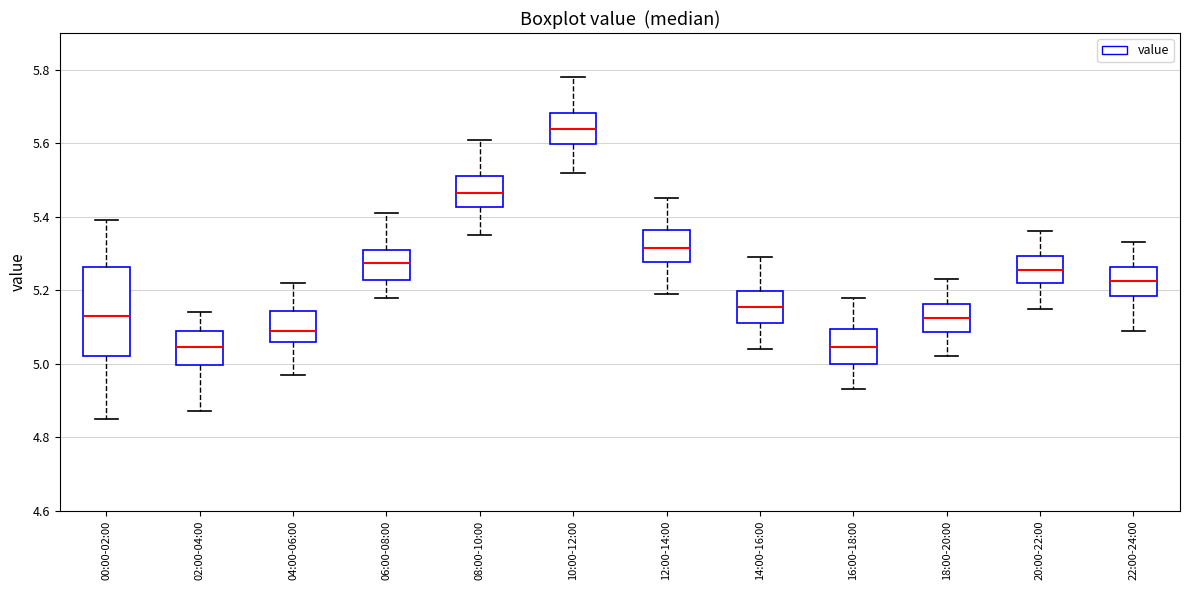

Which box has the highest median line?

10:00-12:00